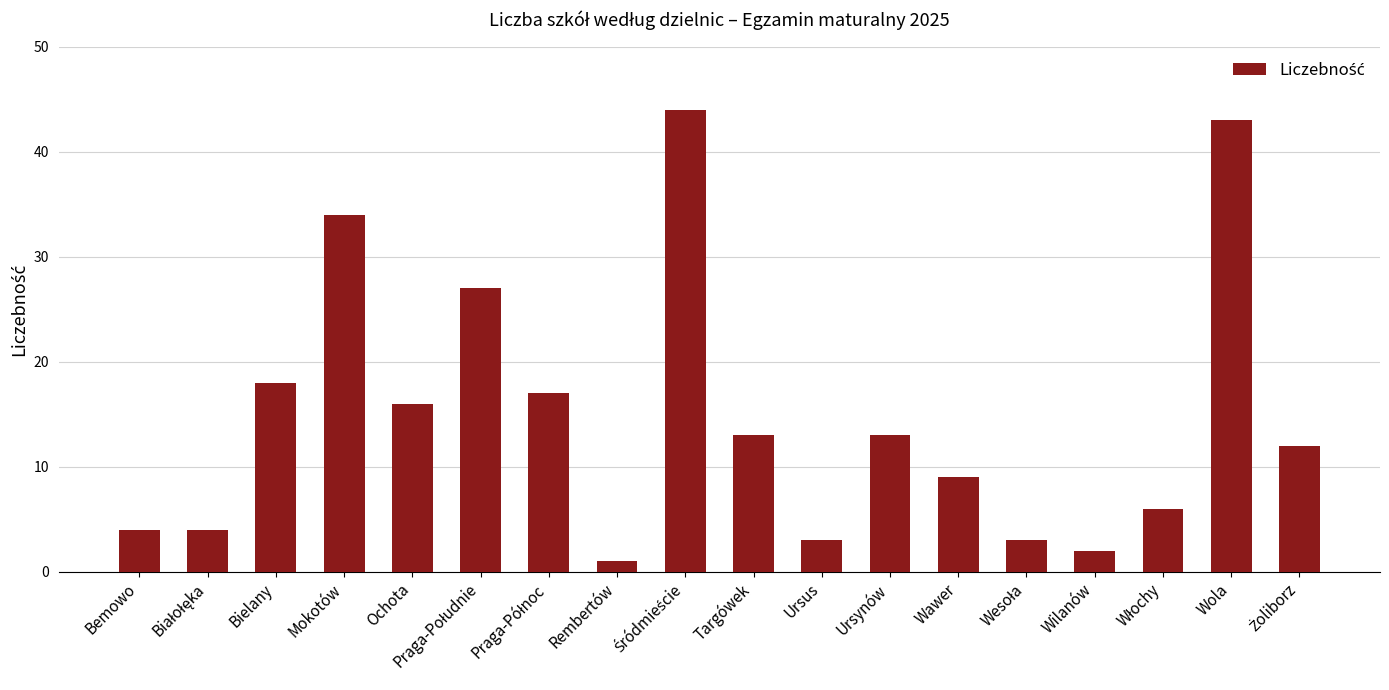

The value at Bielany is 18. True or false?

True